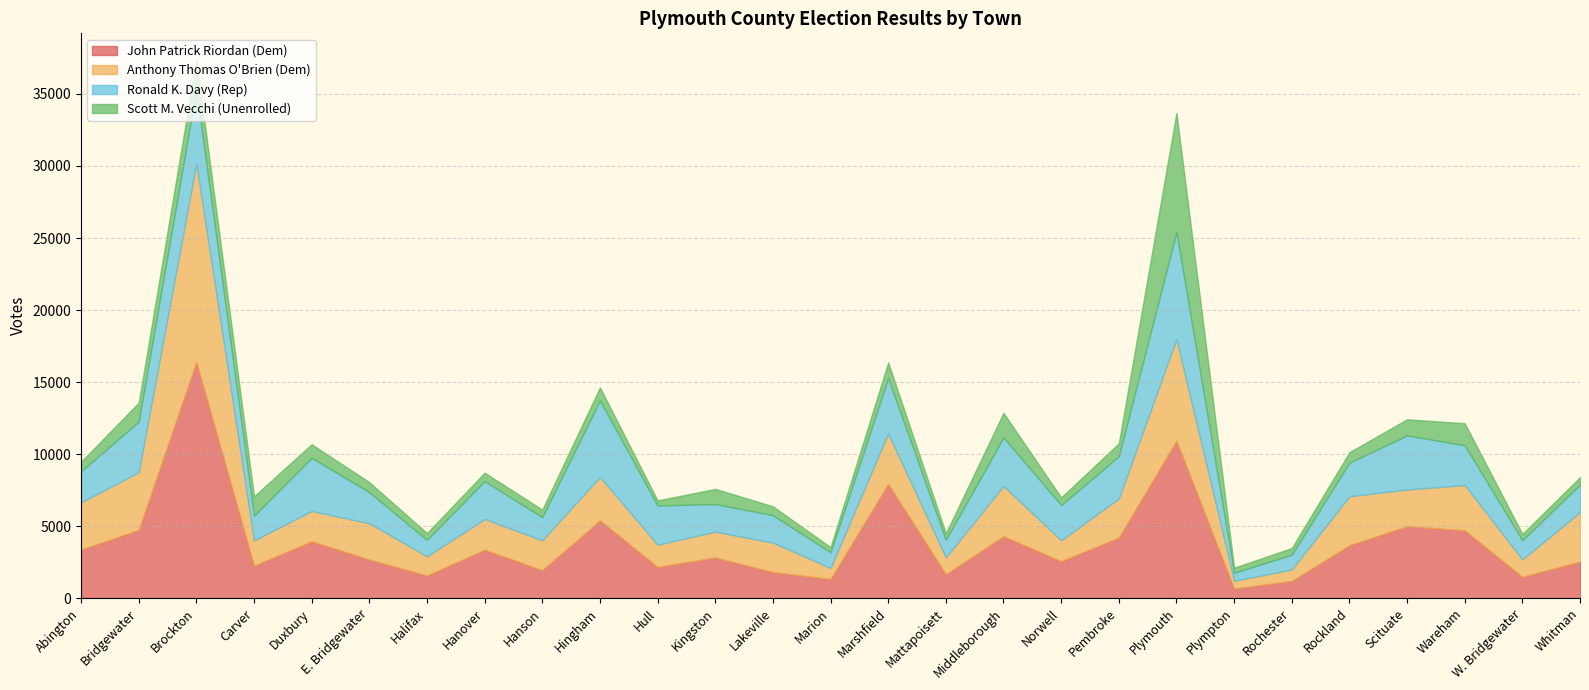

How many values in the Ronald K. Davy (Rep) series exceed 2339?

13